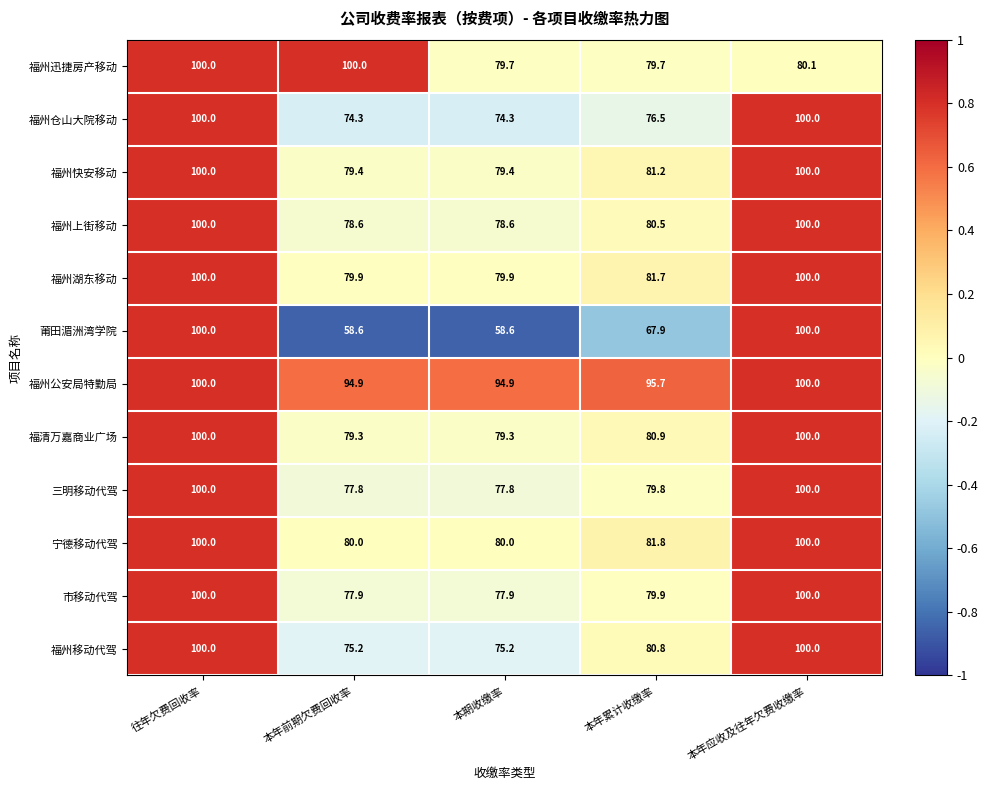

Which series has the largest total across all categories?

福州公安局特勤局